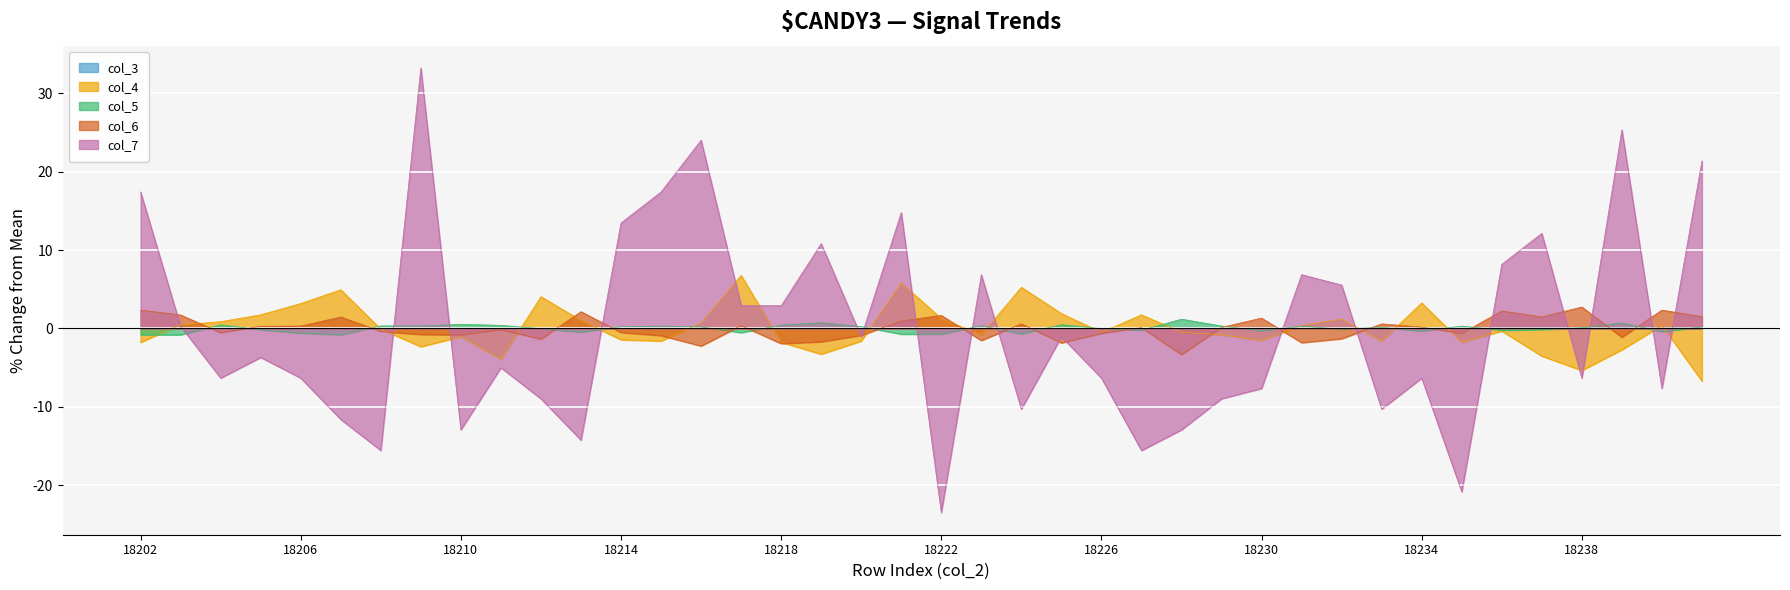

True or false: col_4 and col_5 cross at least once.

True